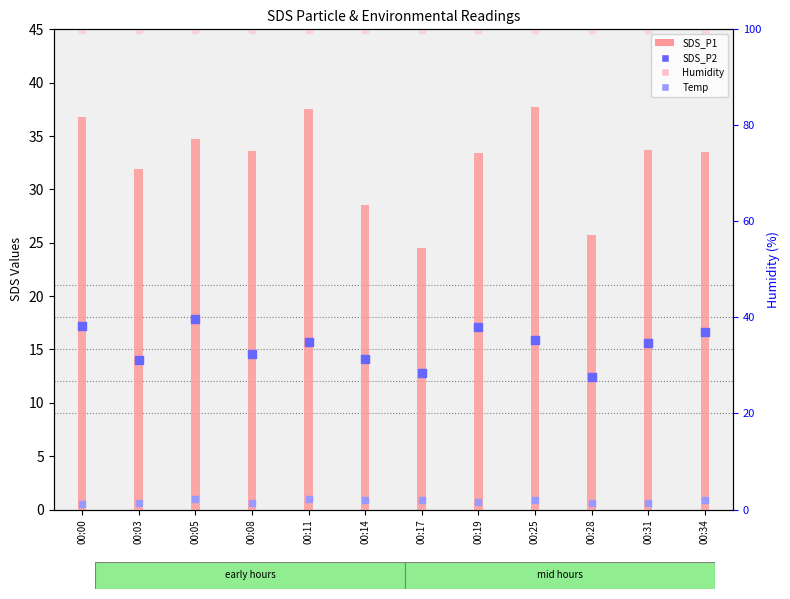

Which series has the largest Y range (max minus min)?

SDS_P1